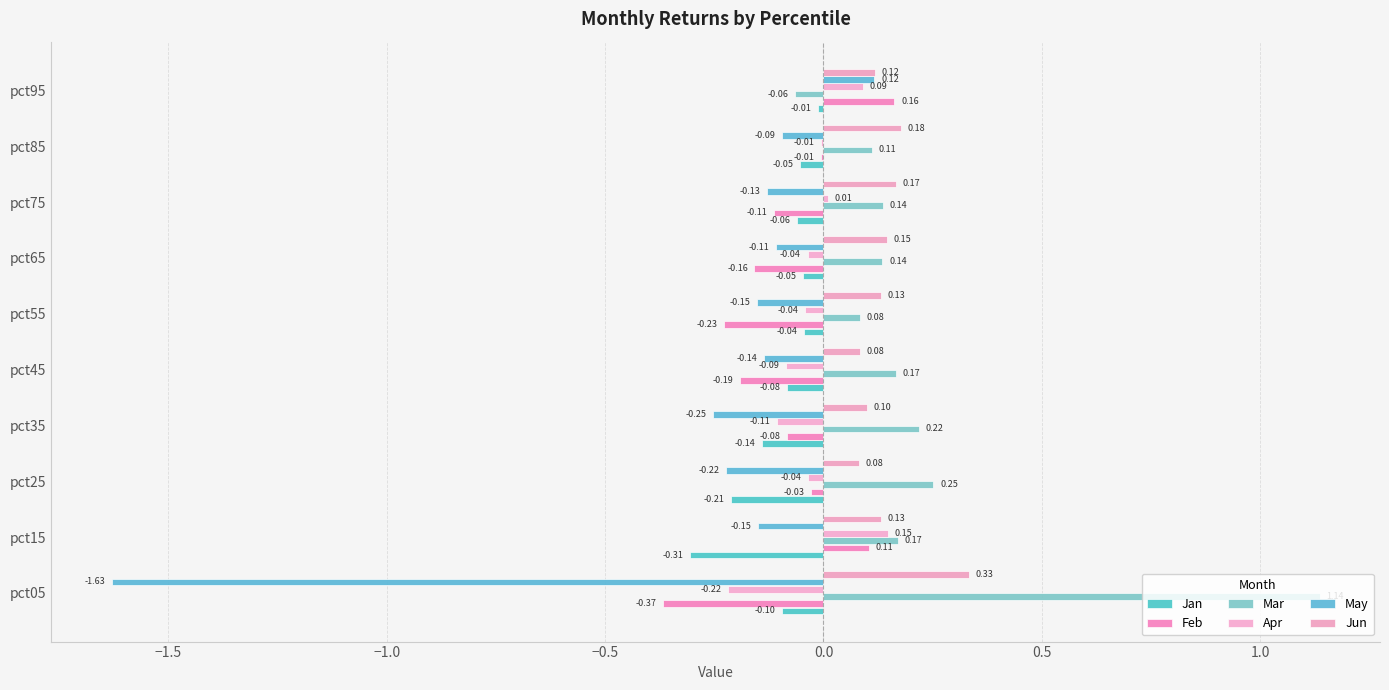

How many positive values does the Apr series have?

3